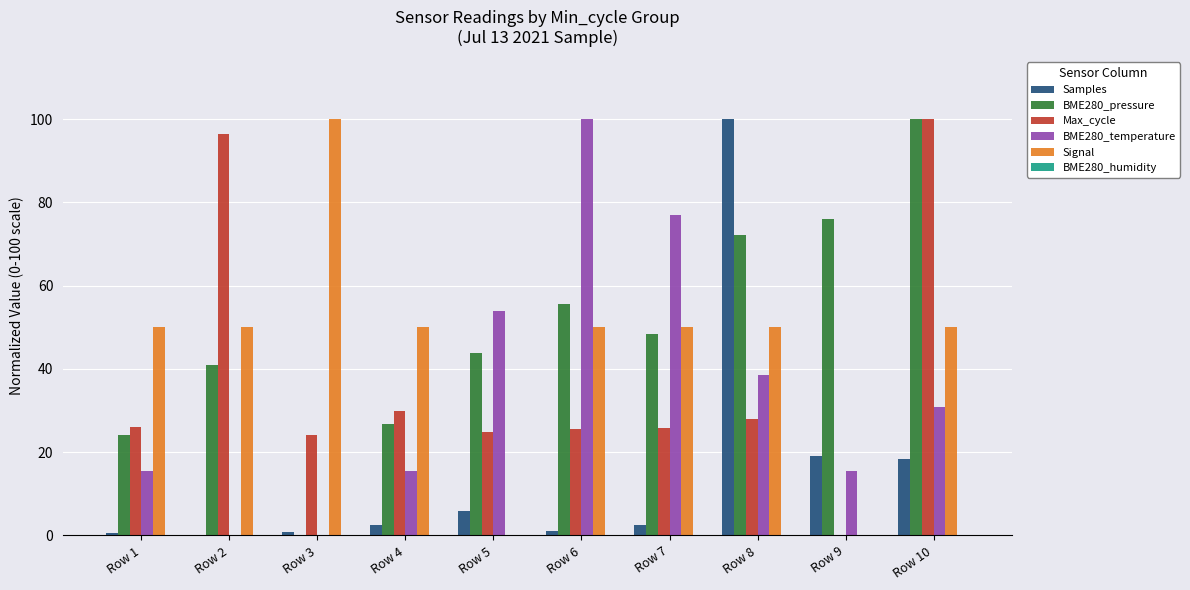

Between Row 2 and Row 3, which series saw the biggest shift?

Max_cycle